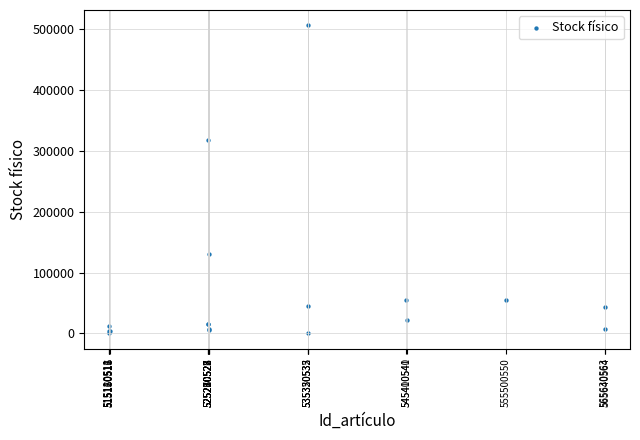

What Y value in the scatter plot is closest to 253600?

318336.8